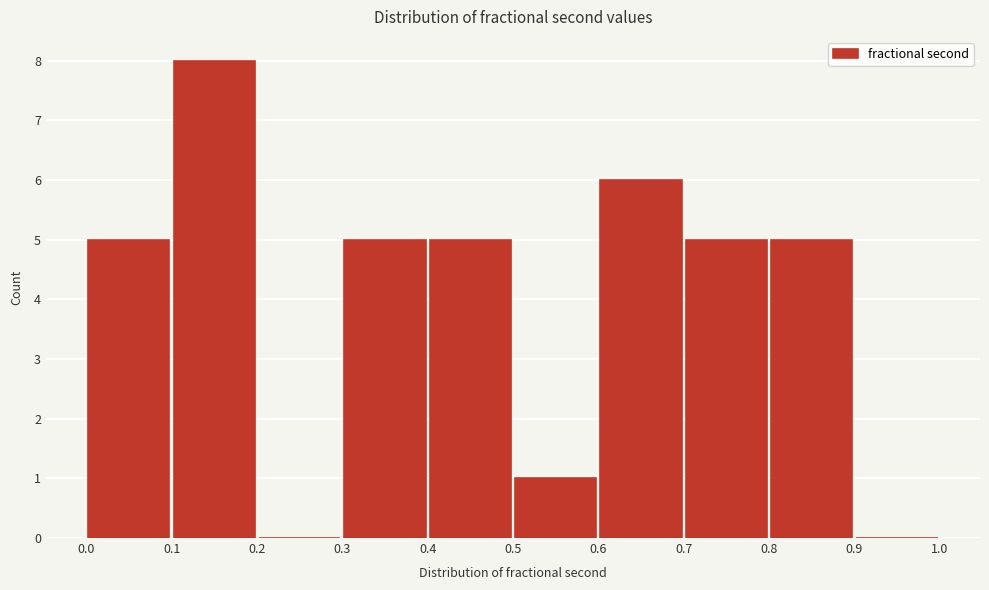

How tall is the bar that spans 0.7 to 0.8 on the x-axis? The values are not printed on the chart, so give them approximately, as read against the axis.

5